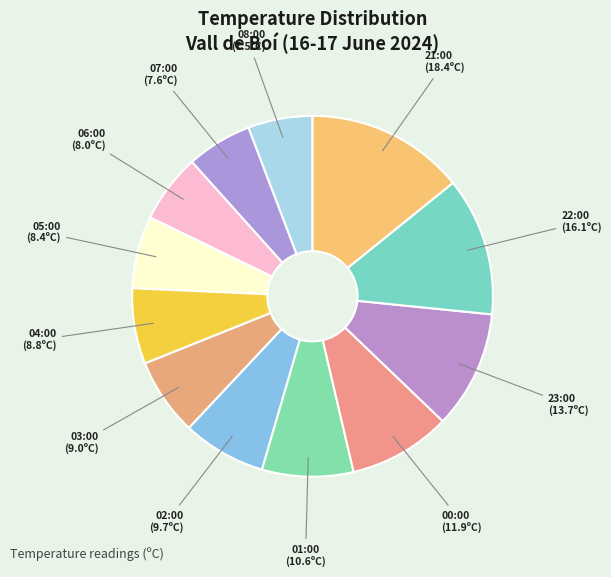

How many slices are in this pie chart?

12